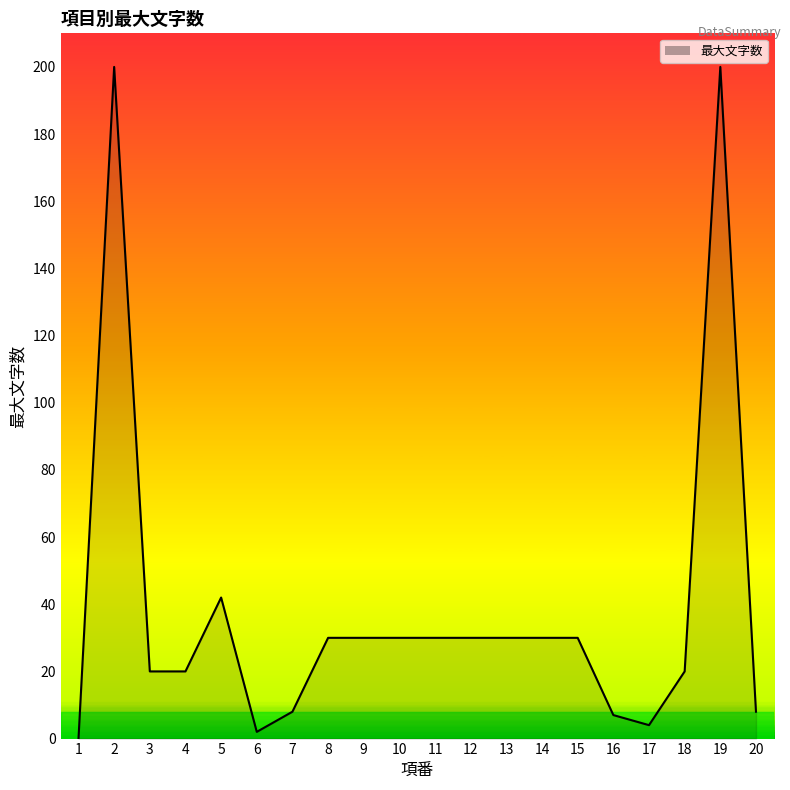

What is the difference between the maximum and minimum values?

200